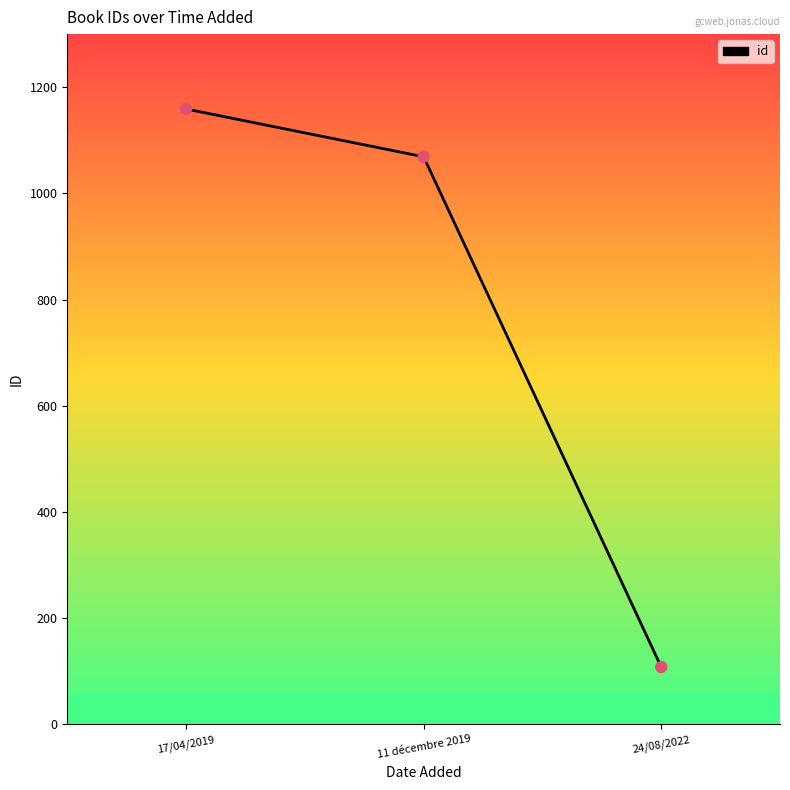

Between 11 décembre 2019 and 17/04/2019, which is larger?

17/04/2019